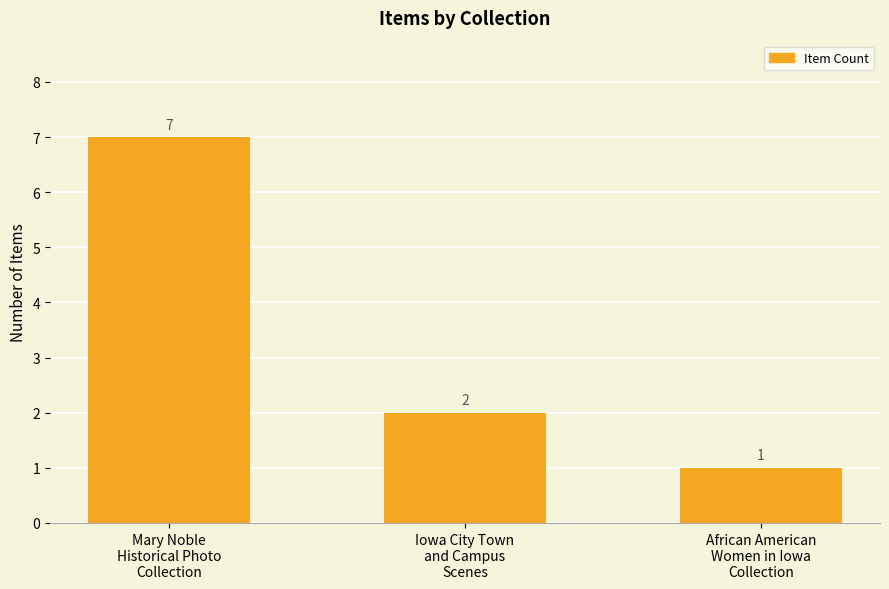

List the labels in order of value, largest first.

Mary Noble
Historical Photo
Collection, Iowa City Town
and Campus
Scenes, African American
Women in Iowa
Collection